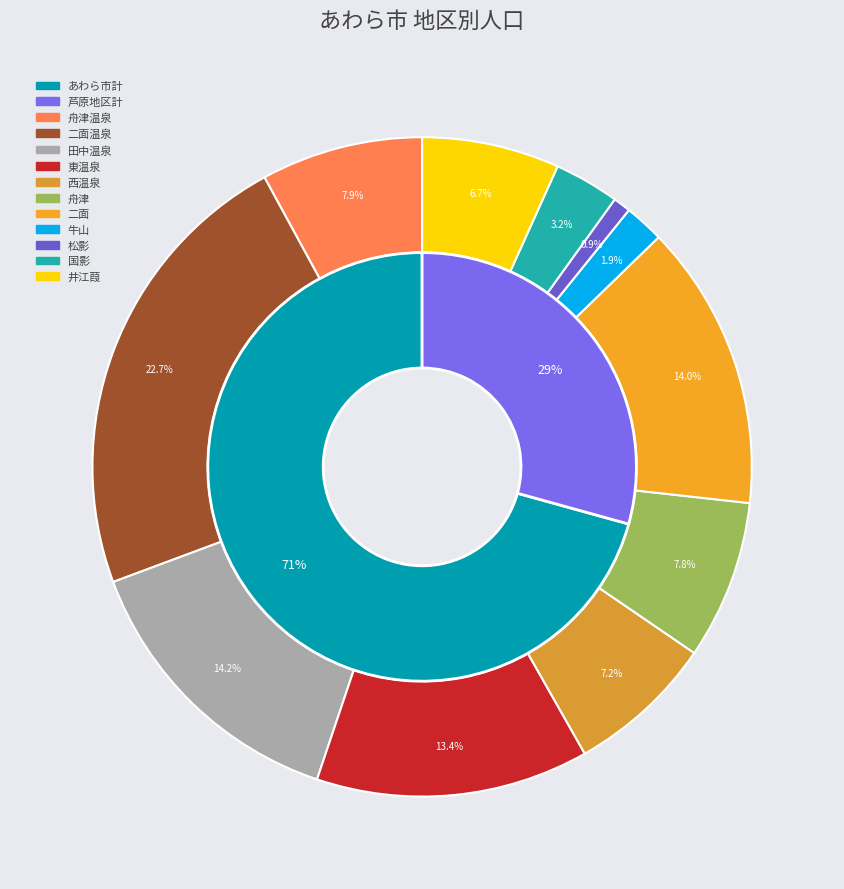

Rank the categories by value from highest to lowest.

あわら市計, 芦原地区計, 二面温泉, 田中温泉, 二面, 東温泉, 舟津温泉, 舟津, 西温泉, 井江葭, 国影, 牛山, 松影